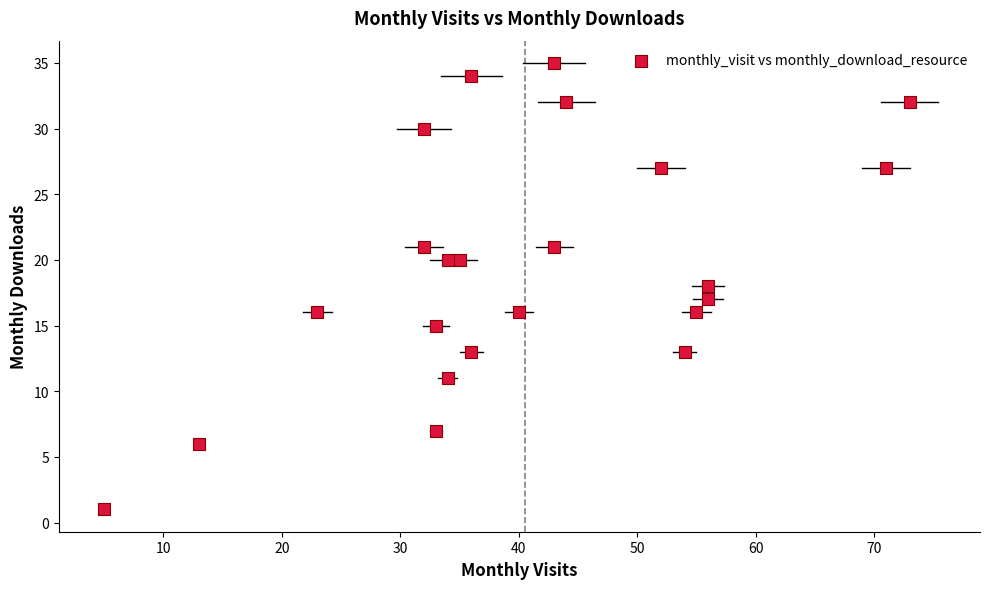

What is the range of X values (max minus min)?

68